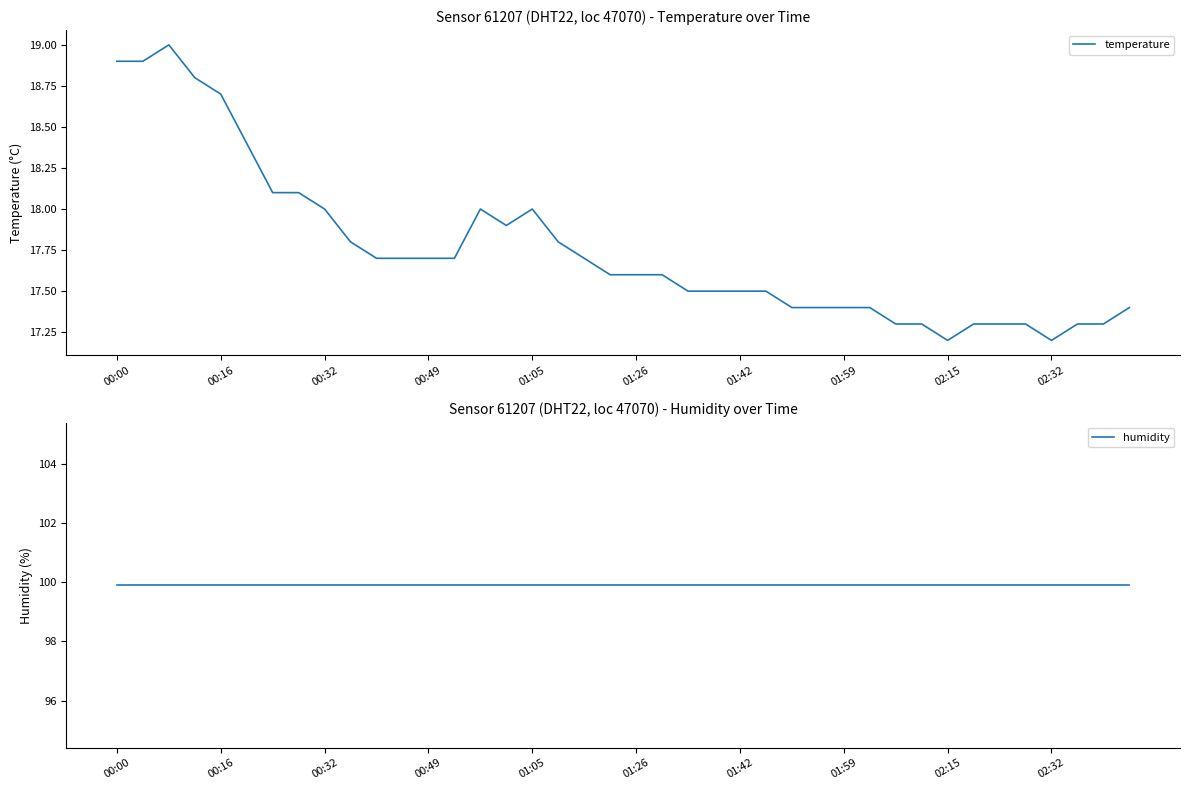

What is the average value of the humidity series?

99.9